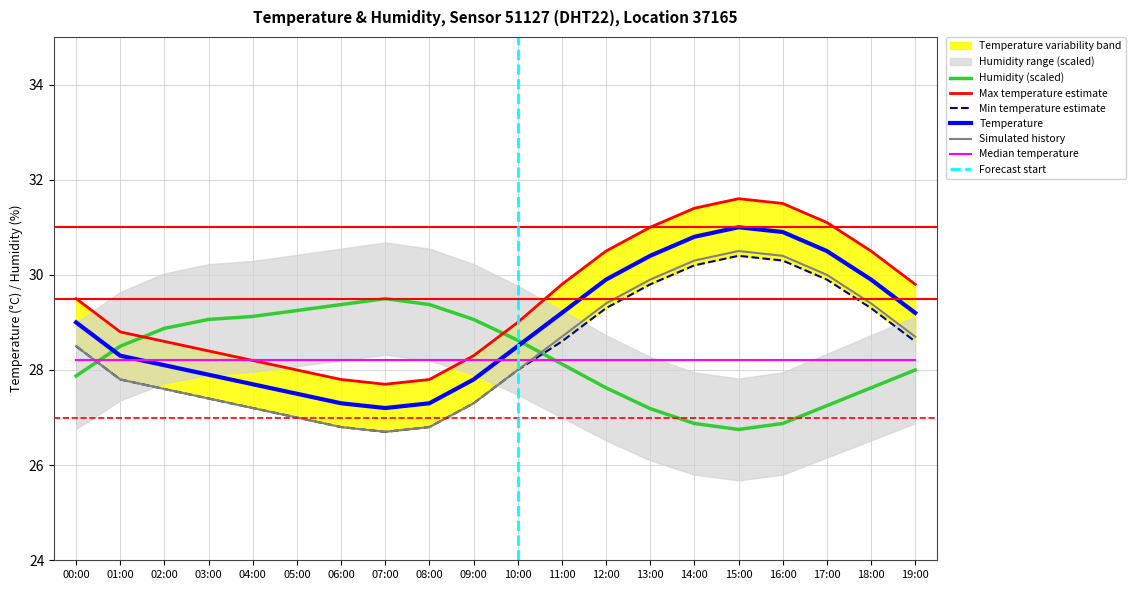

What is the difference between the maximum and second lowest values in the temp_lower series?

3.6